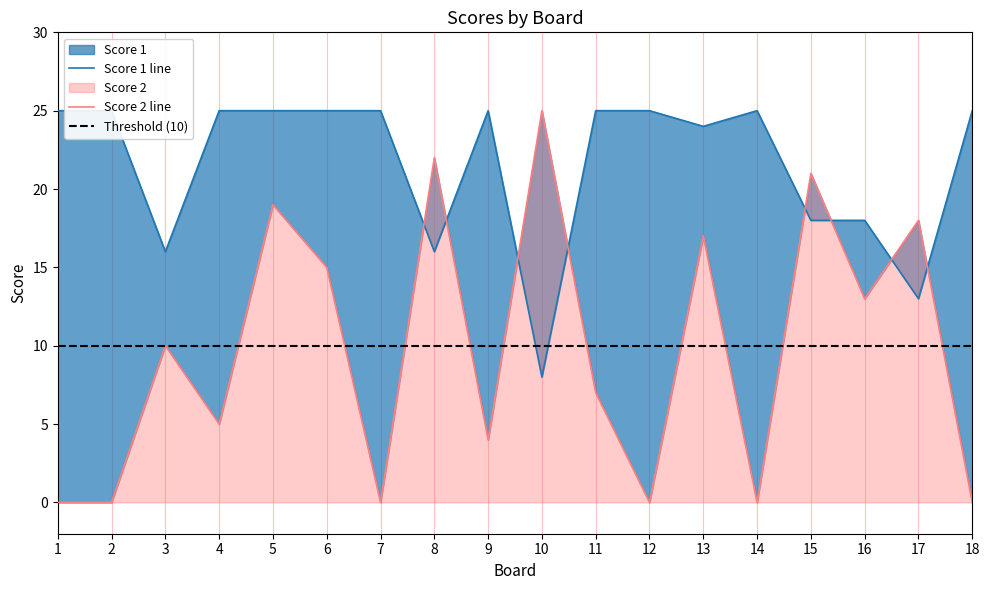

Between 9 and 12, which series saw the biggest shift?

Score 2